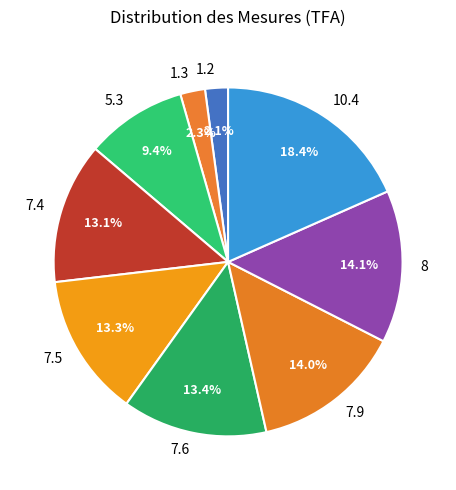

Is 1.2 the majority of the pie?

No